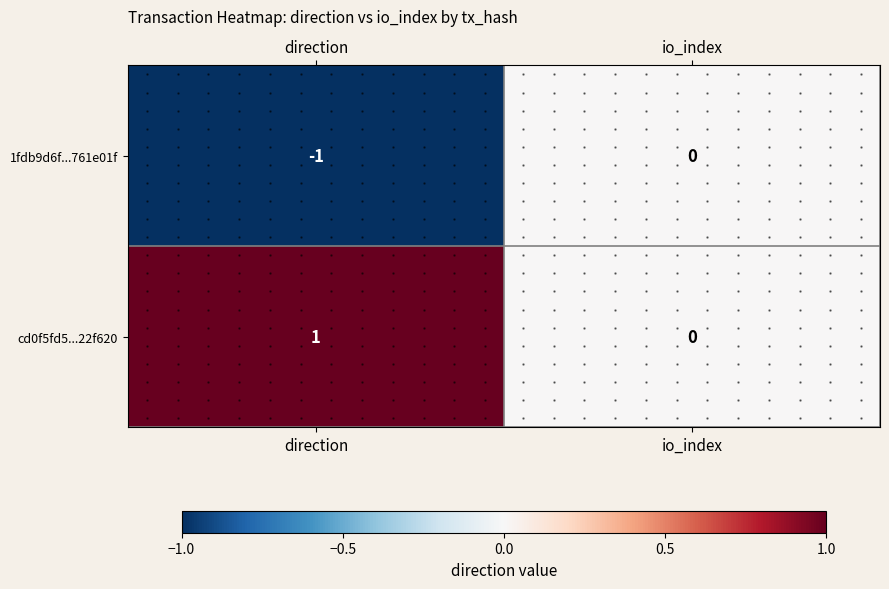

Rank the series at direction from highest to lowest value.

cd0f5fd5...22f620, 1fdb9d6f...761e01f